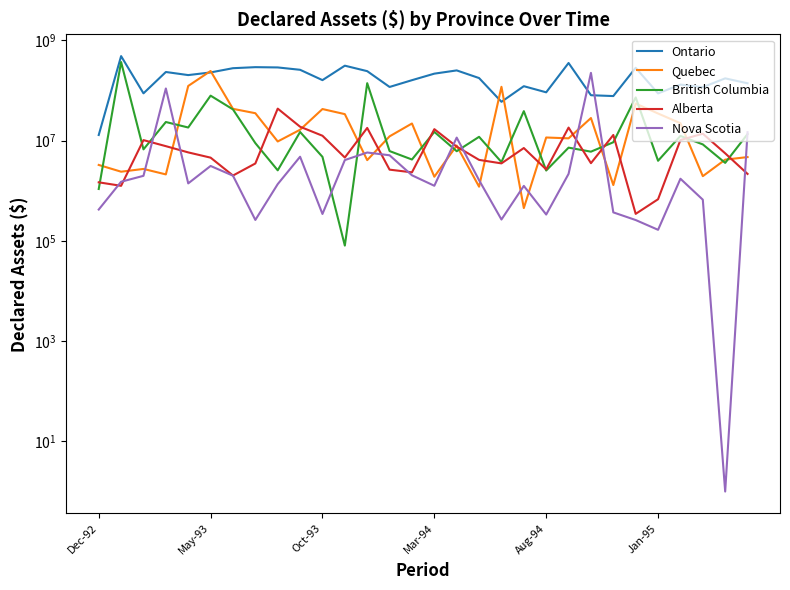

Read the Alberta value at Mar-94, to the nearest 100.

16890300